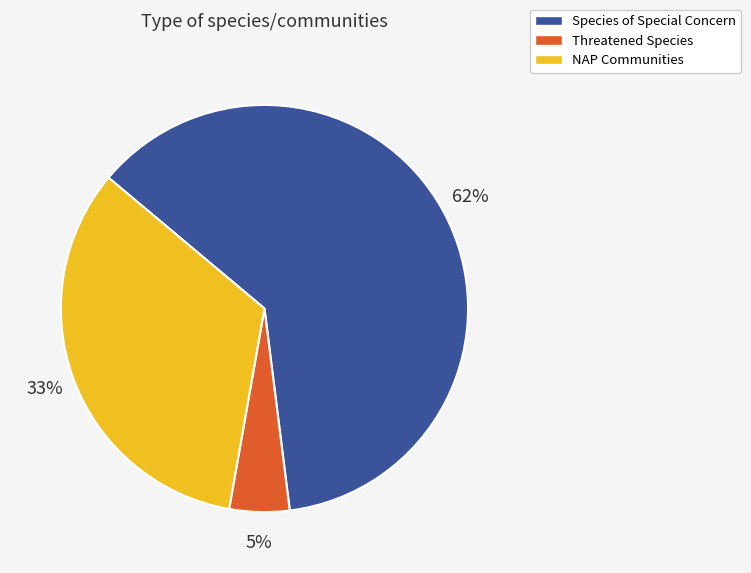

To the nearest percent, what is the average slice percentage?

33%